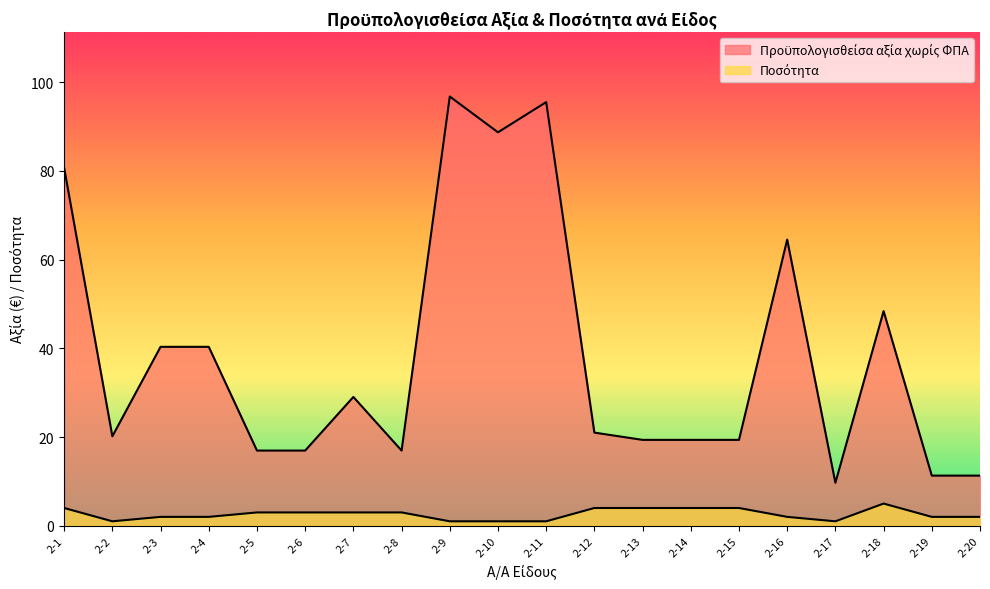

True or false: Ποσότητα and Προϋπολογισθείσα αξία χωρίς ΦΠΑ intersect in this chart.

False